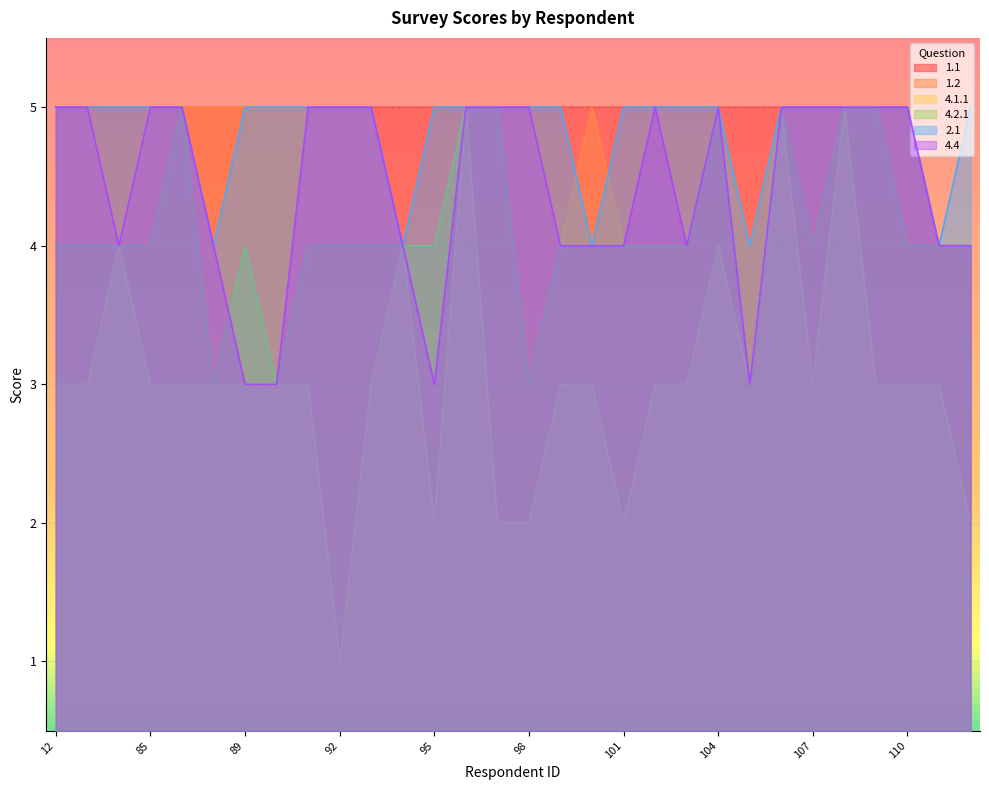

True or false: 4.1.1 and 4.2.1 cross at least once.

False